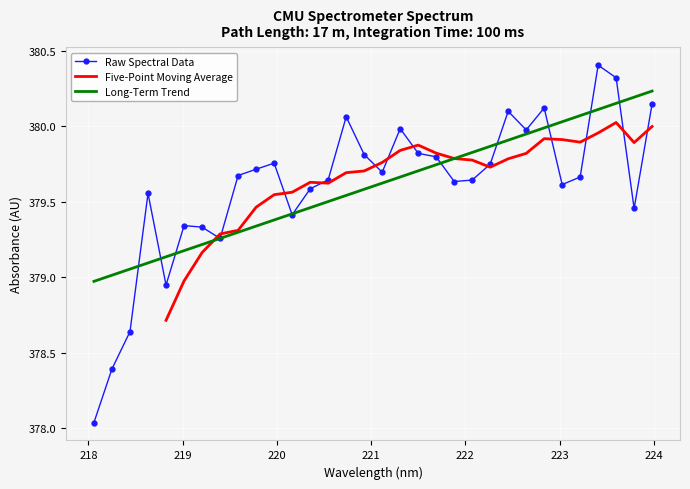

Is it true that the value at 220.1623 is 613.4?

False